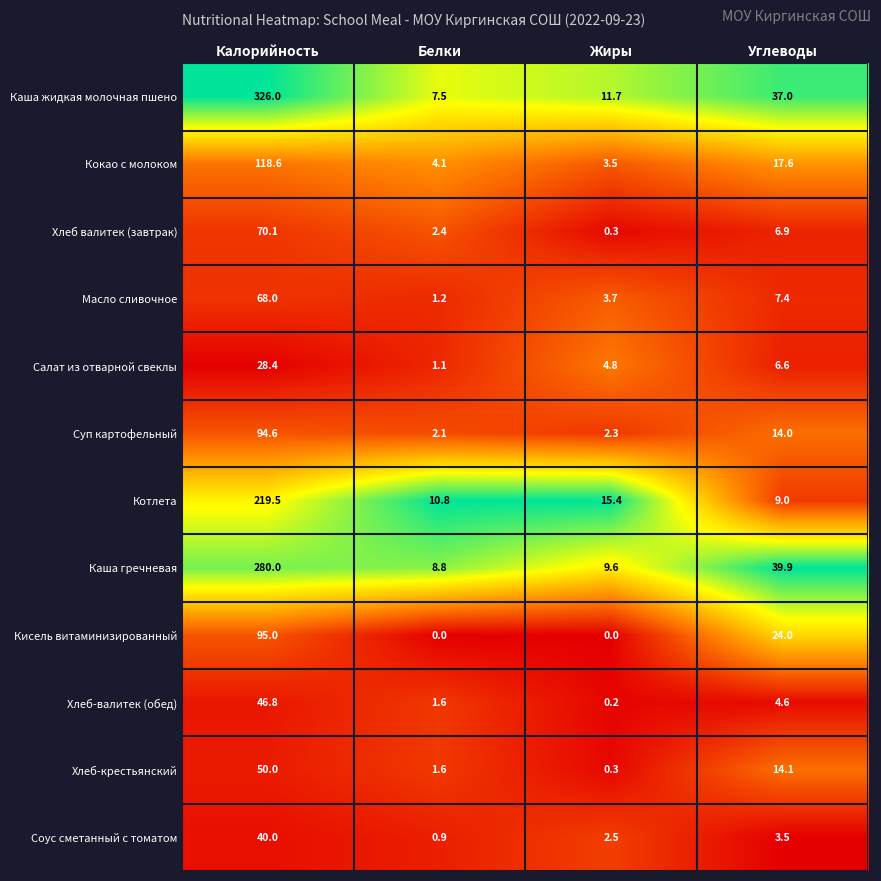

Which series has the largest total across all categories?

Каша жидкая молочная пшено